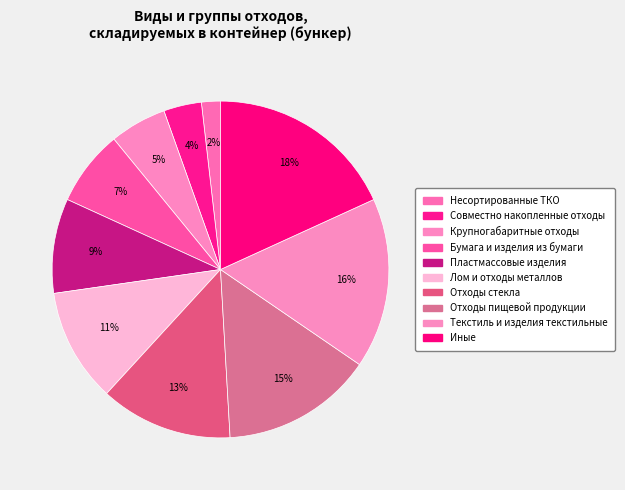

How many slices are in this pie chart?

10